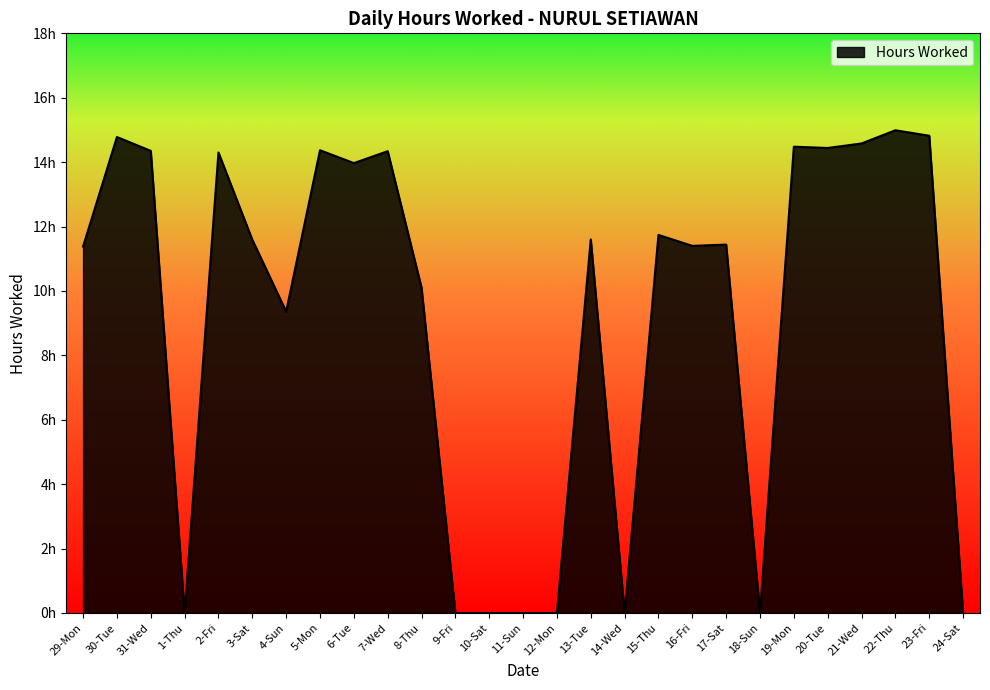

The chart shows a value of -8.3 at 1-Thu. True or false?

False